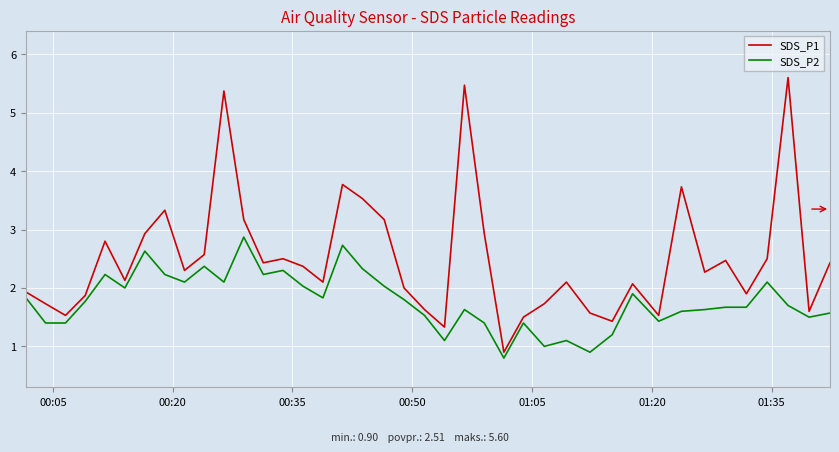

Reading right to left, transcribe all the data shown in this chart.

SDS_P1: 2.4	1.6	5.6	2.5	1.9	2.5	2.3	3.7	1.5	2.1	1.4	1.6	2.1	1.7	1.5	0.9	2.9	5.5	1.3	1.6	2.0	3.2	3.5	3.8	2.1	2.4	2.5	2.4	3.2	5.4	2.6	2.3	3.3	2.9	2.1	2.8	1.9	1.5	1.7	1.9
SDS_P2: 1.6	1.5	1.7	2.1	1.7	1.7	1.6	1.6	1.4	1.9	1.2	0.9	1.1	1.0	1.4	0.8	1.4	1.6	1.1	1.5	1.8	2.0	2.3	2.7	1.8	2.0	2.3	2.2	2.9	2.1	2.4	2.1	2.2	2.6	2.0	2.2	1.8	1.4	1.4	1.8